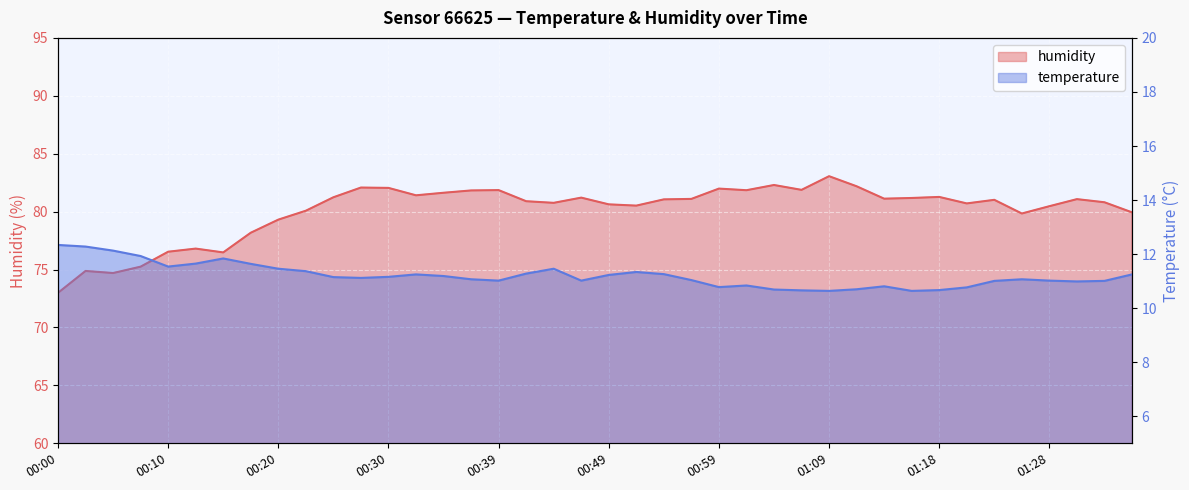

The humidity series shows 80.1 at 00:22. True or false?

True